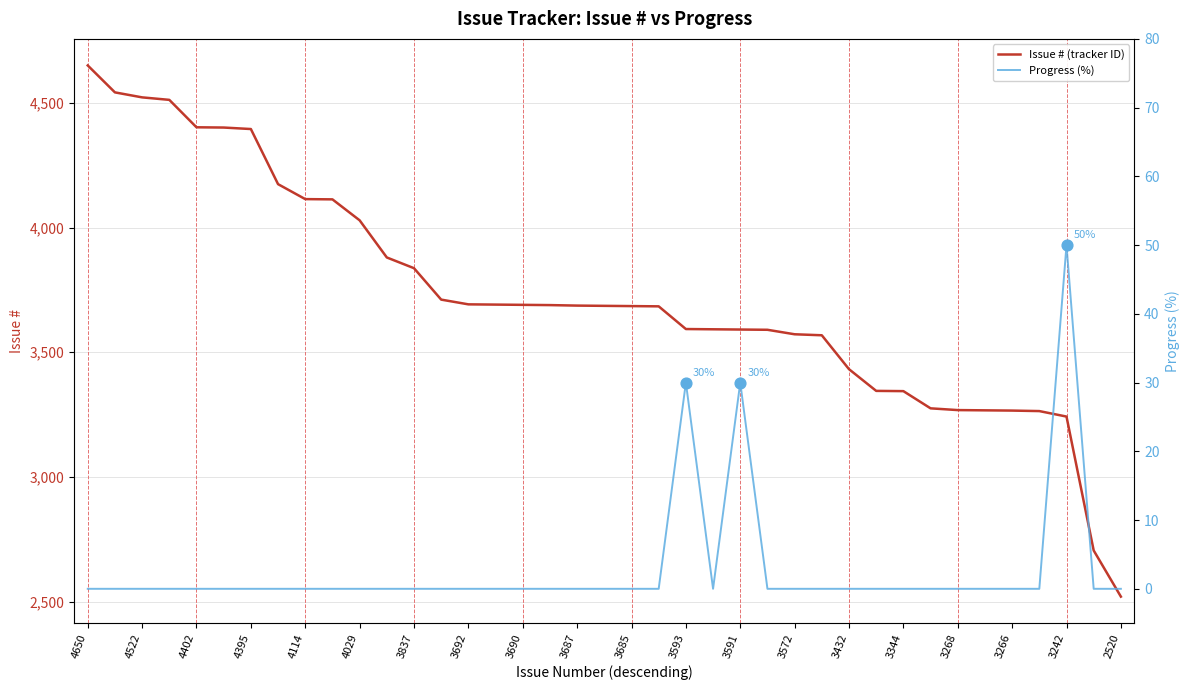

At how many categories does at least one series exceed 3070?

37